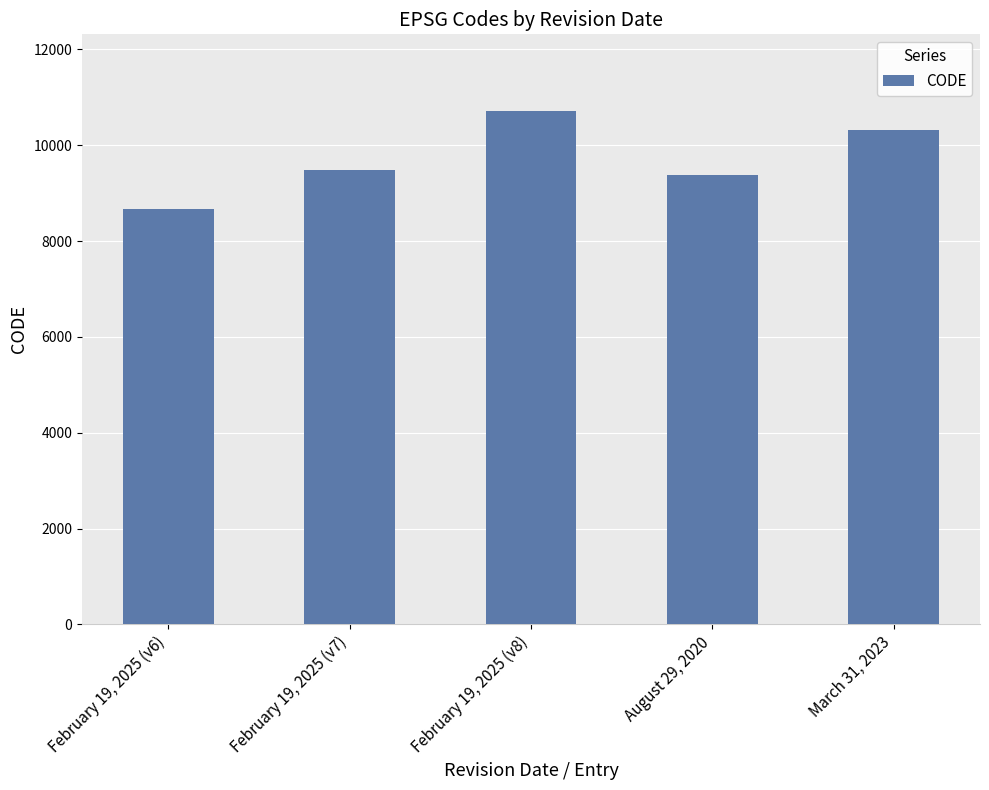

Does the chart contain any negative values?

No